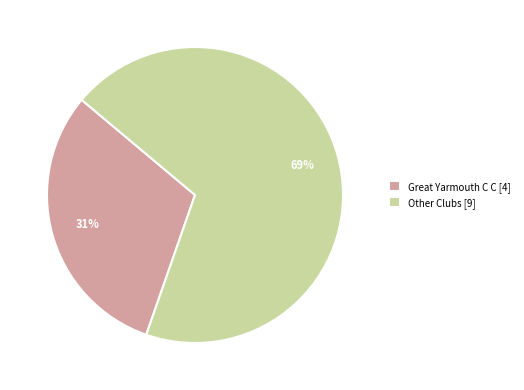

Combined, do Other Clubs [9] and Great Yarmouth C C [4] account for over 50%?

Yes